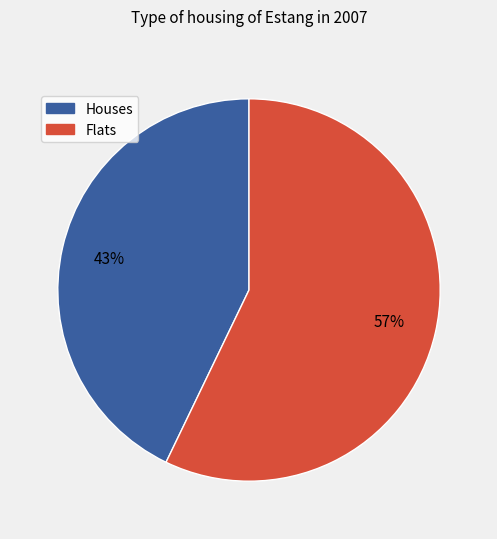

To the nearest percent, what portion does Flats represent?

57%